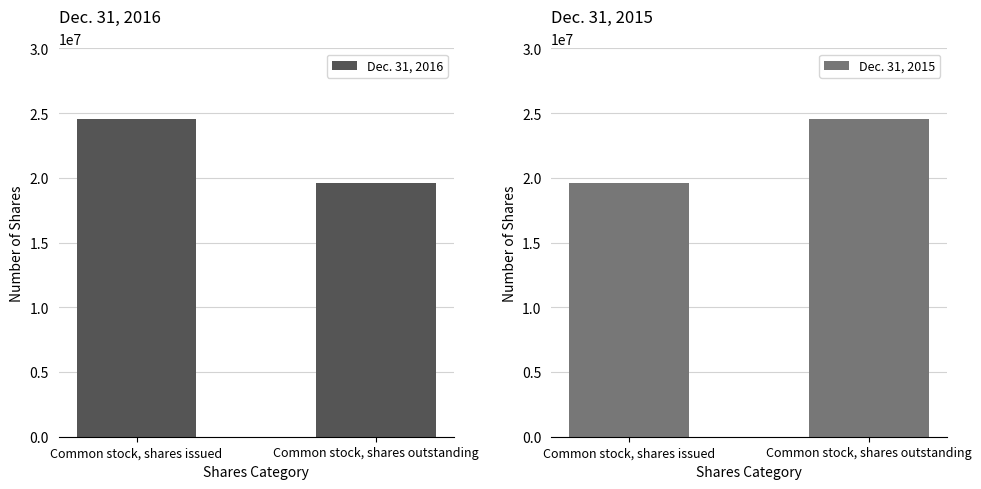

Count the Dec. 31, 2016 values in the range 19619124 to 24531964.

2